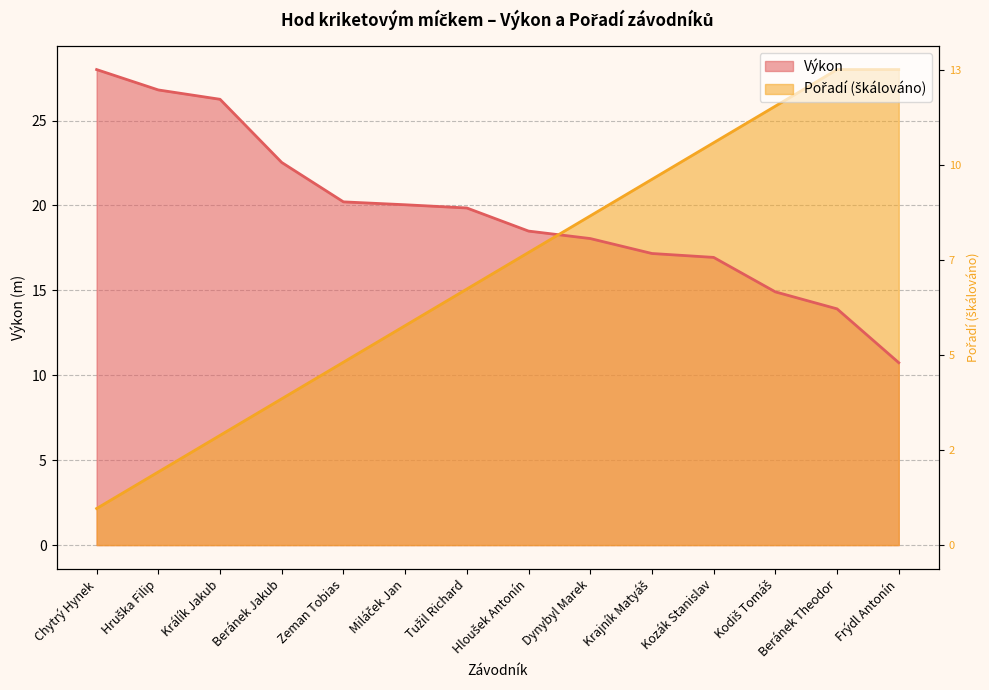

How many categories are shown in the chart?

14